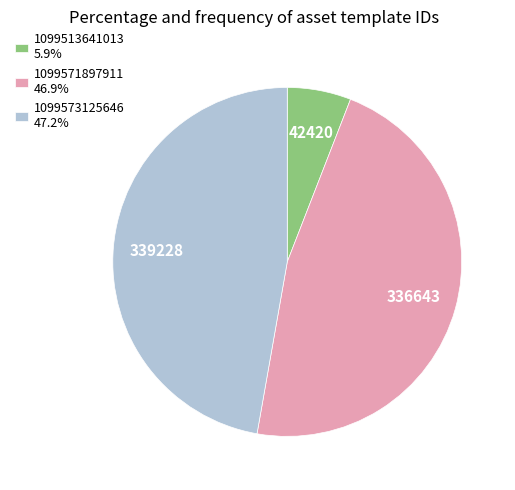

How many segments does this pie chart have?

3